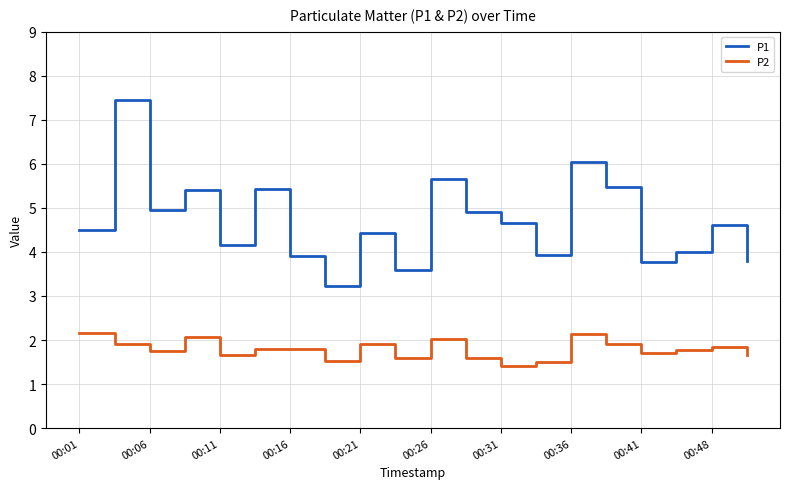

Which series has the largest range (max minus min)?

P1